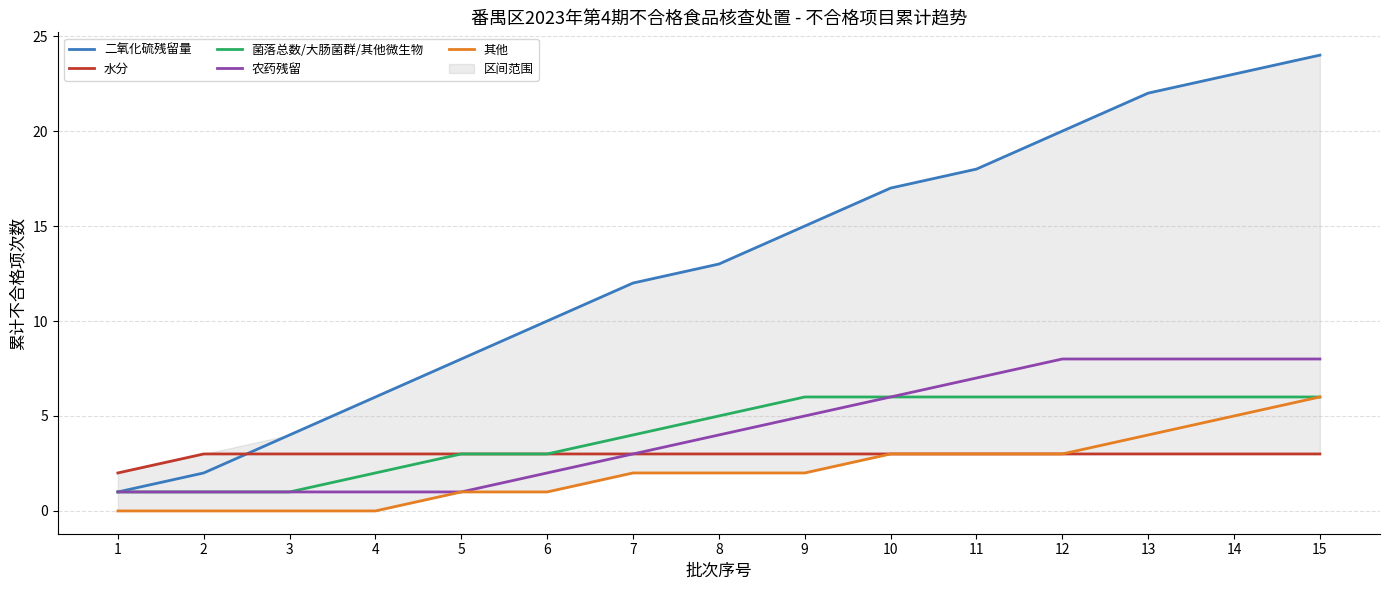

At which category does the chart reach its minimum across all series?

1